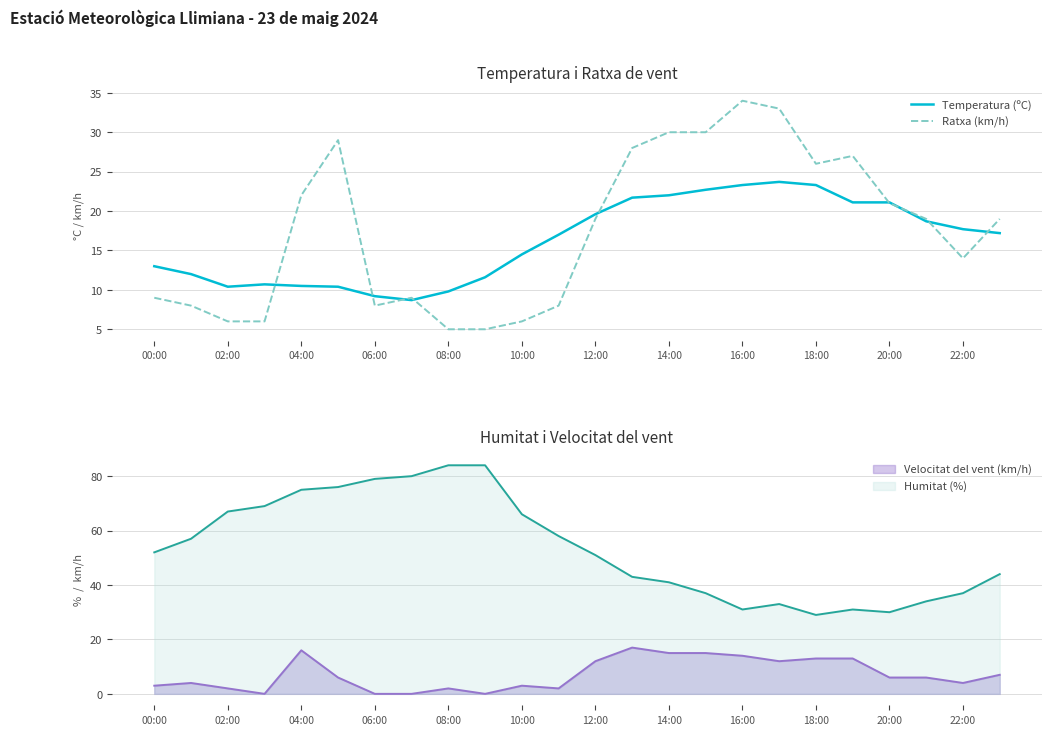

The value of Temperatura (ºC) at 18:00 is 23.3. True or false?

True